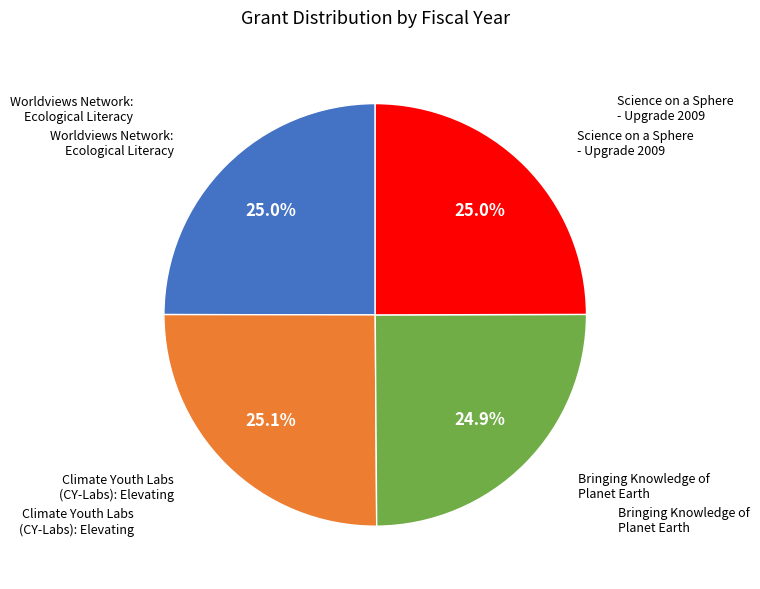

Is there a majority slice in this chart?

No